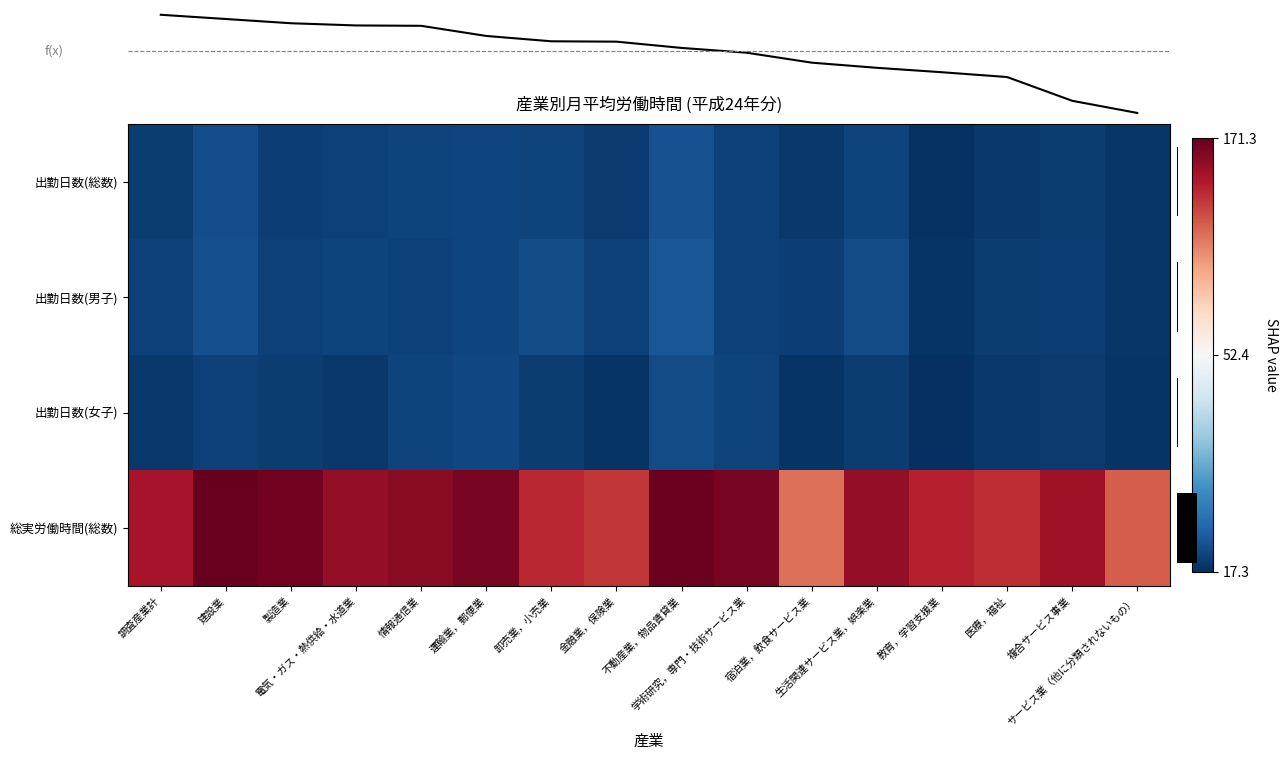

Which series has the largest range (max minus min)?

総実労働時間(総数)